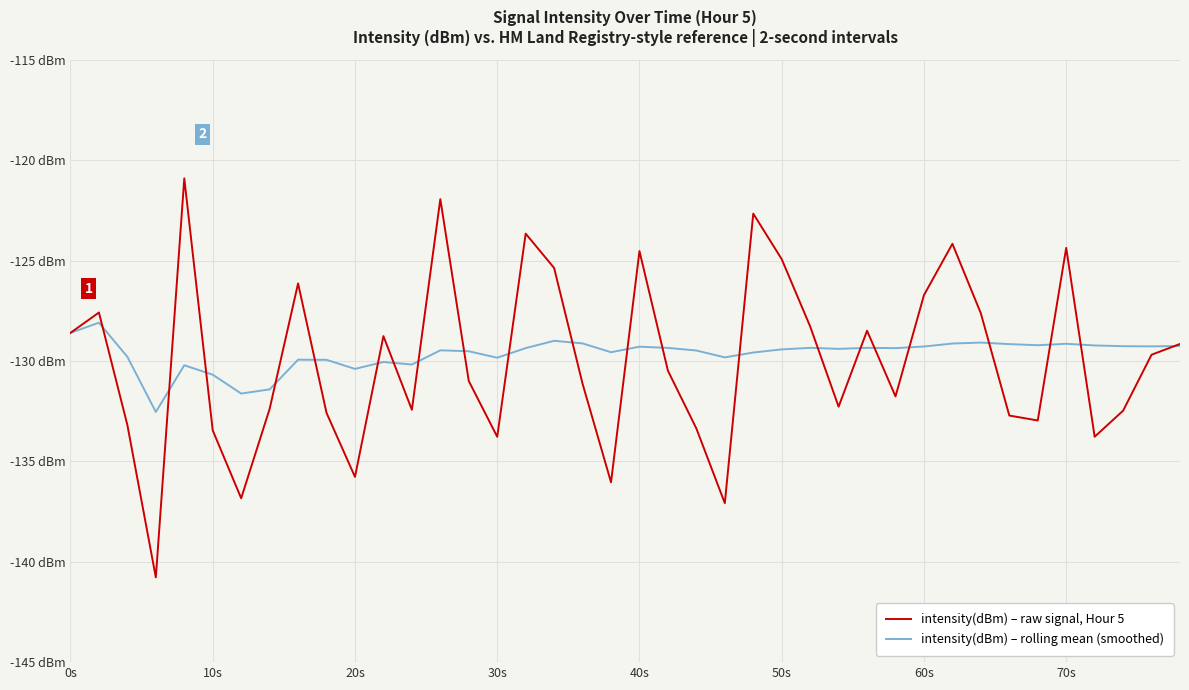

Does the chart display data point markers on the line(s)?

No